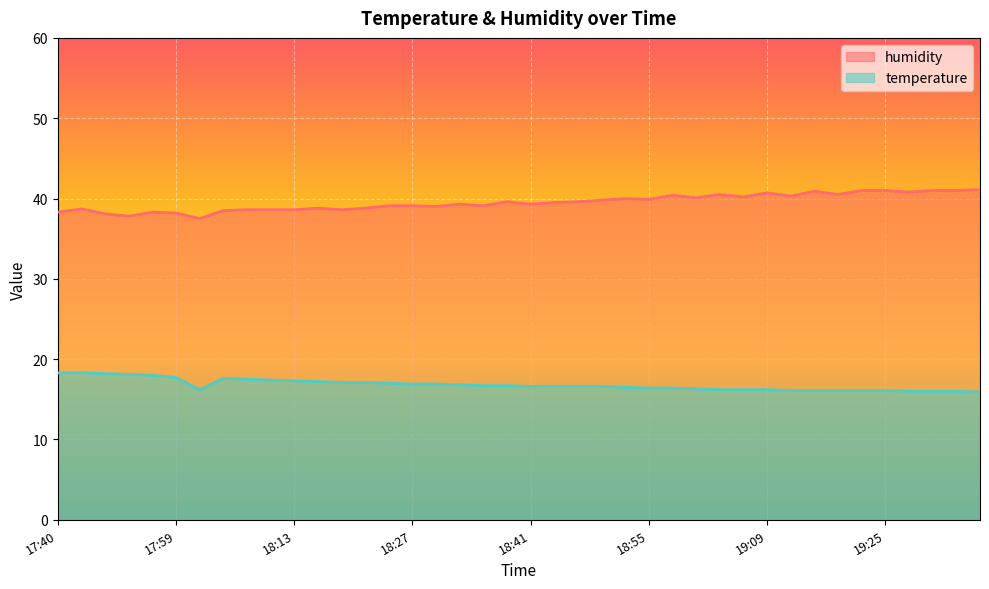

At which label does temperature first exceed 16?

17:40